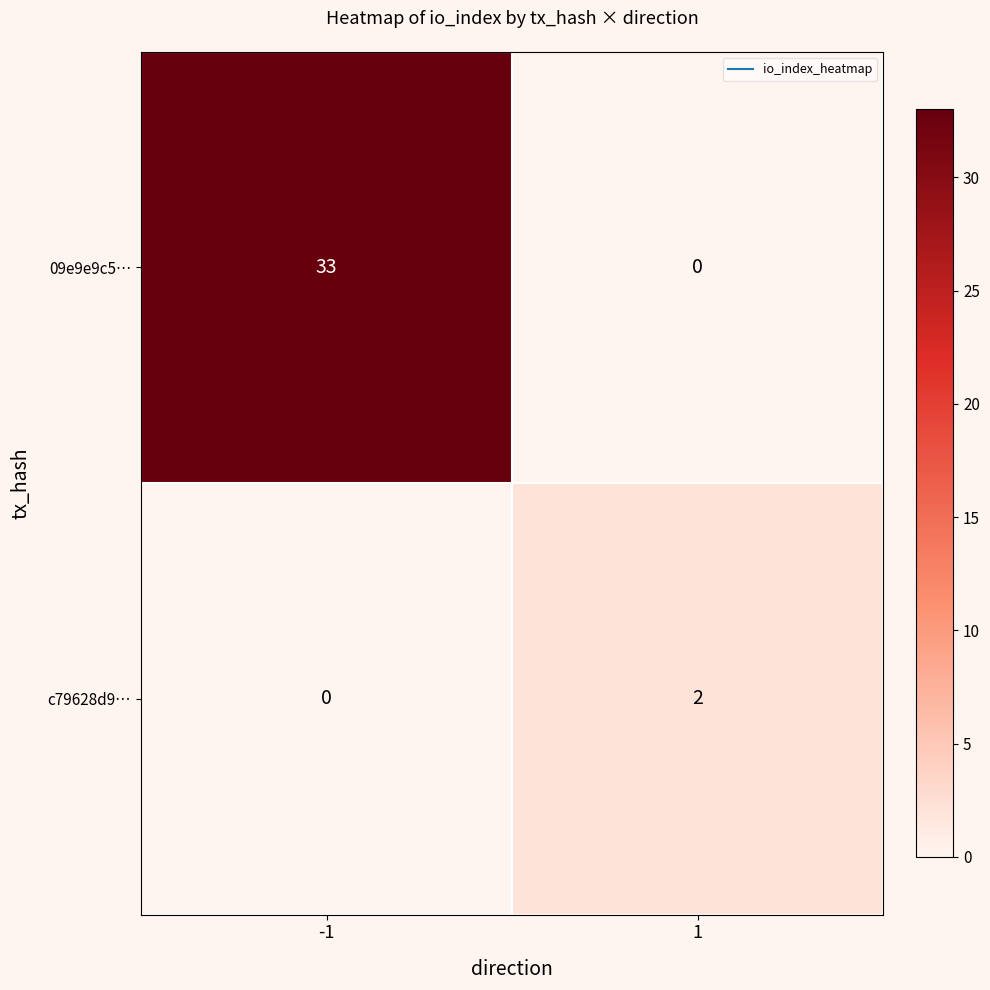

Reading right to left, list all the values displayed in this chart.

09e9e9c5…: 0	33
c79628d9…: 2	0